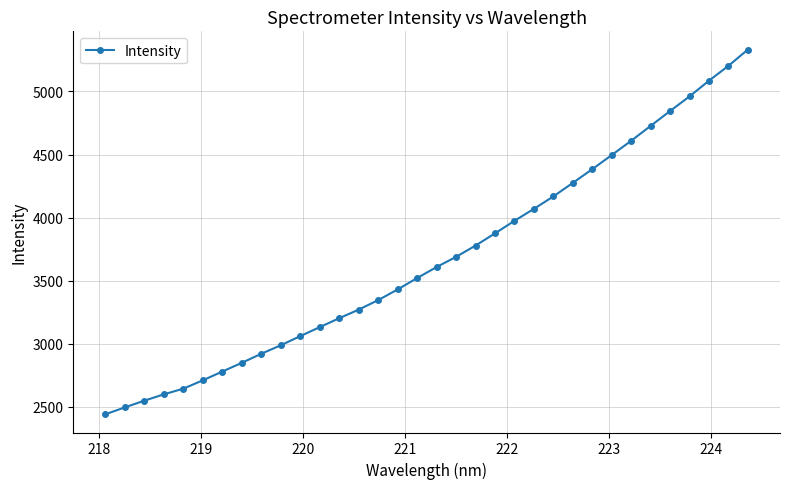

What is the value of the 16th point from the left?

3430.5